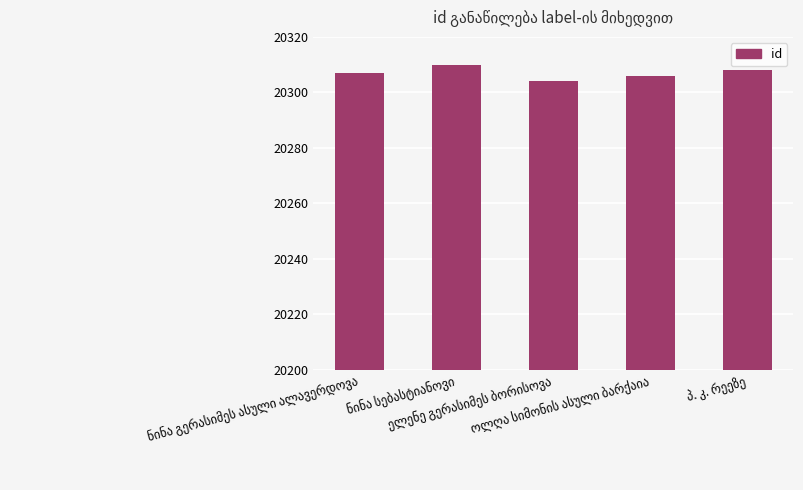

What is the value of the 5th bar from the left?

20308